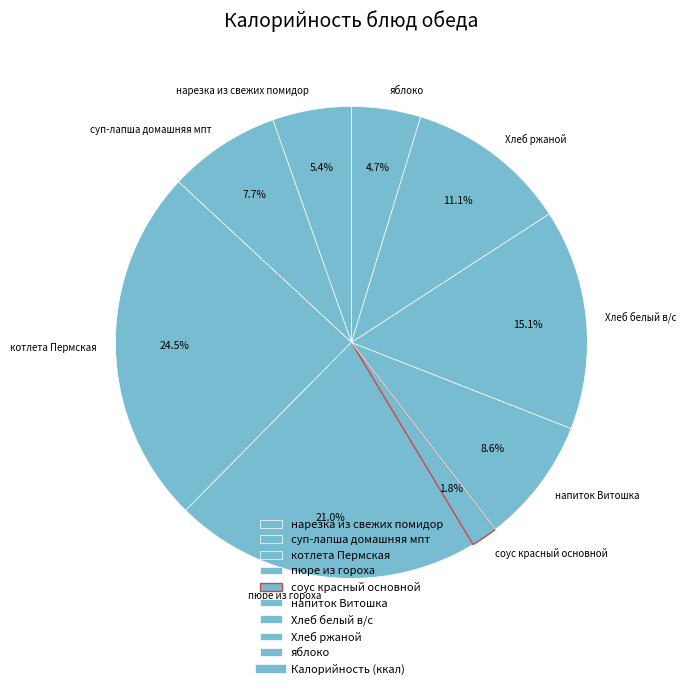

True or false: напиток Витошка accounts for 9% of the total.

True